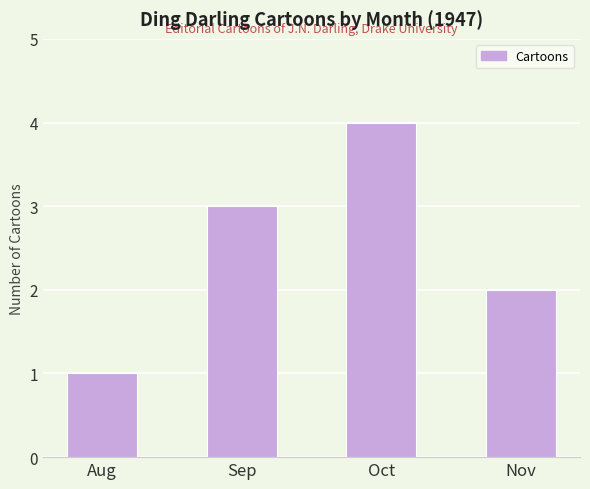

Which has a higher value, Oct or Nov?

Oct